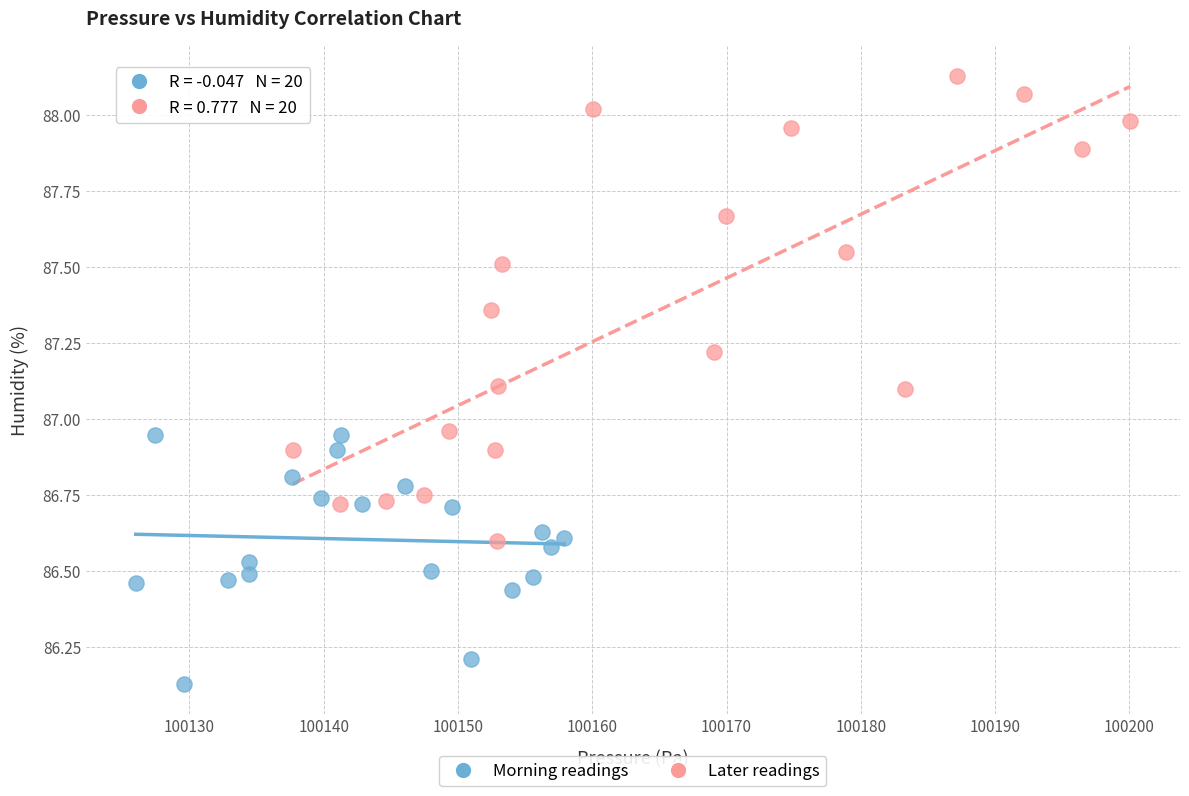

What are all the series names shown in the legend?

Morning readings, Later readings